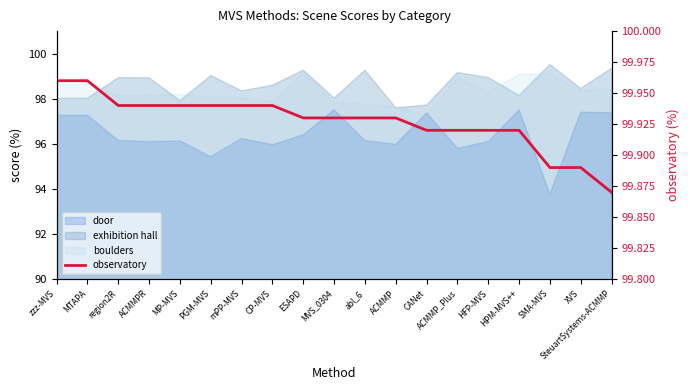

Approximately how many times larger is the value at HFP-MVS compared to abl_6?

1.0